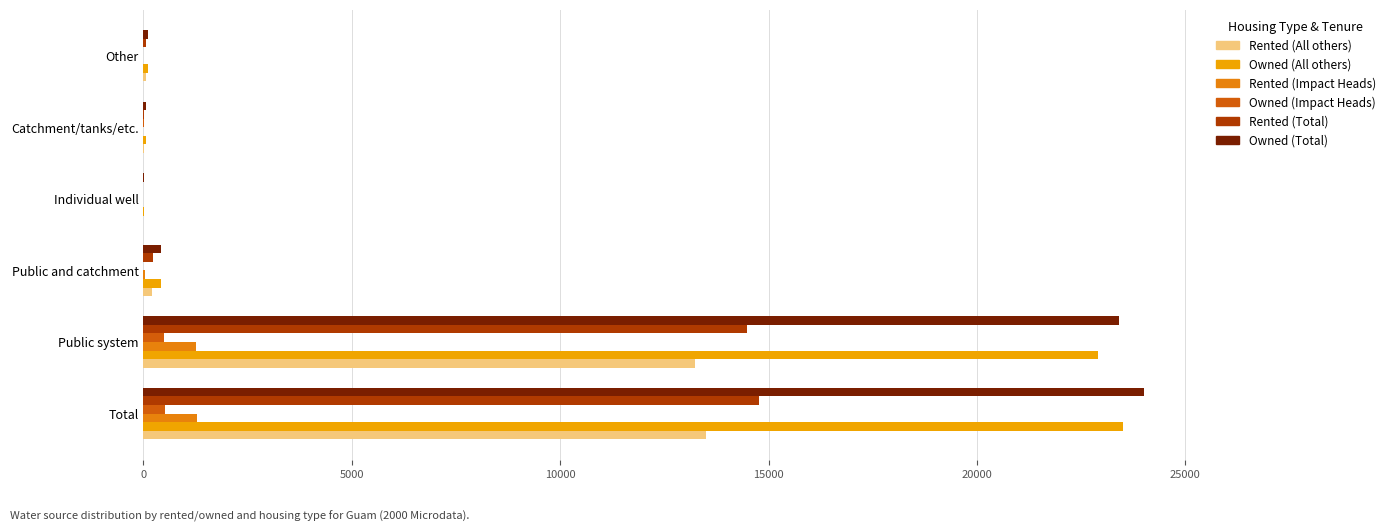

What is the greatest value displayed?

24020